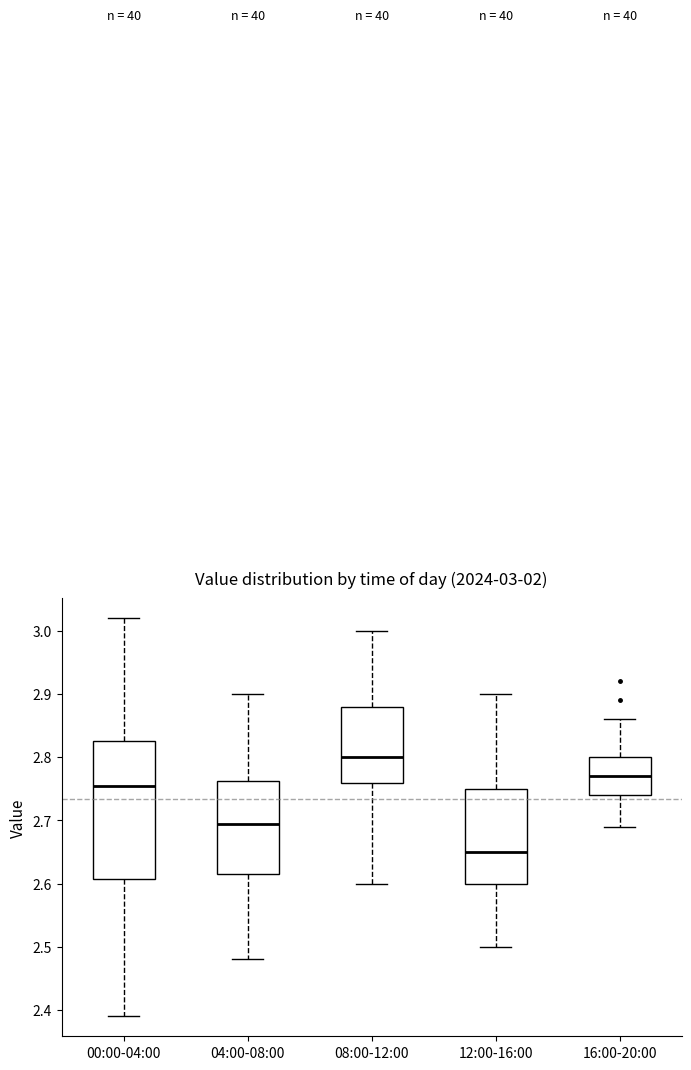

Which box has the lowest median line?

12:00-16:00